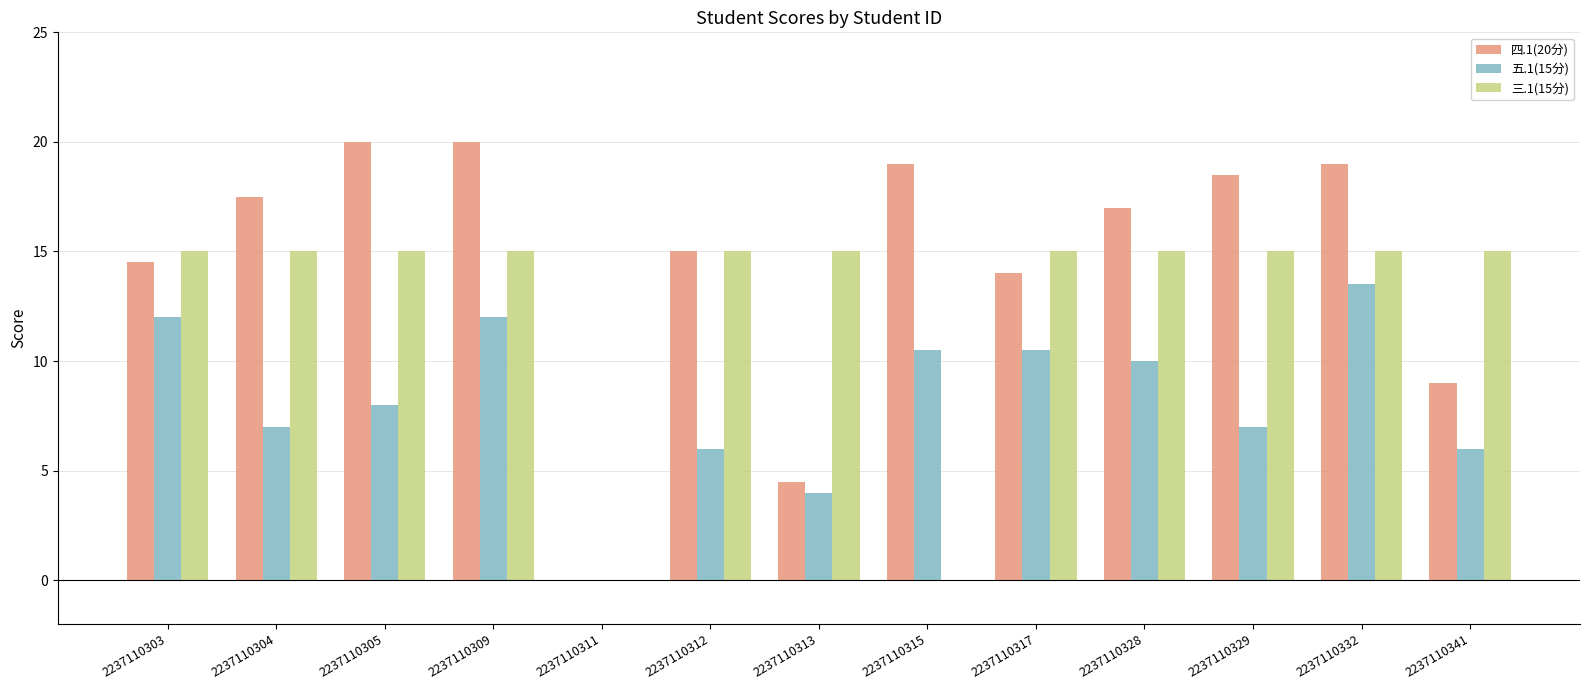

What is the maximum value shown in the chart?

20.0